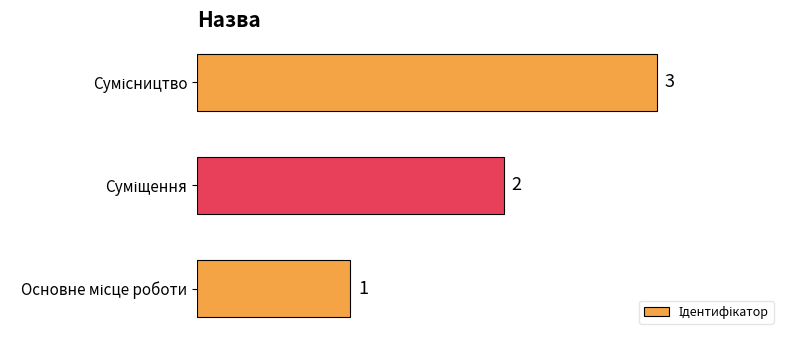

What is the difference between the maximum and minimum values?

2